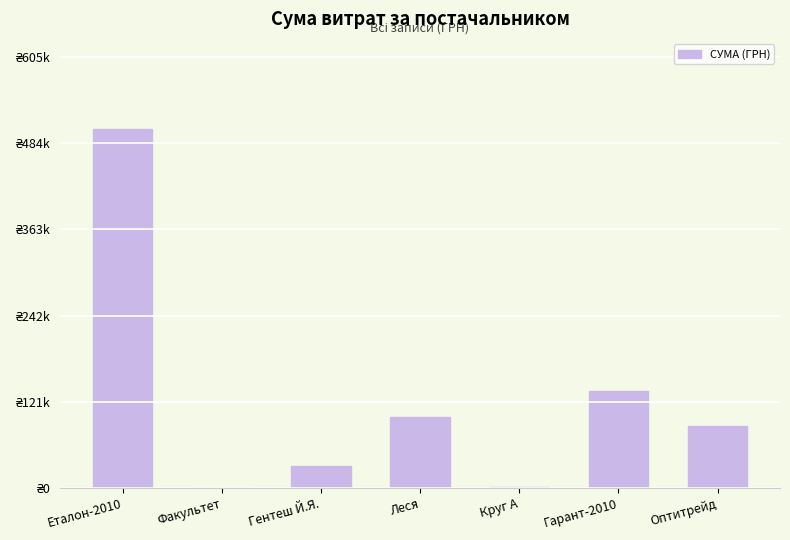

List the labels in order of value, smallest first.

Факультет, Круг А, Гентеш Й.Я., Оптитрейд, Леся, Гарант-2010, Еталон-2010